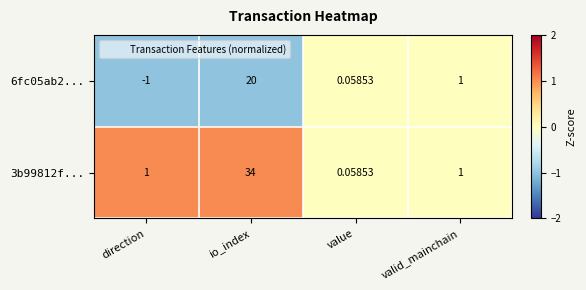

Is the value of 6fc05ab2... at direction greater than the value of 3b99812f... at io_index?

No